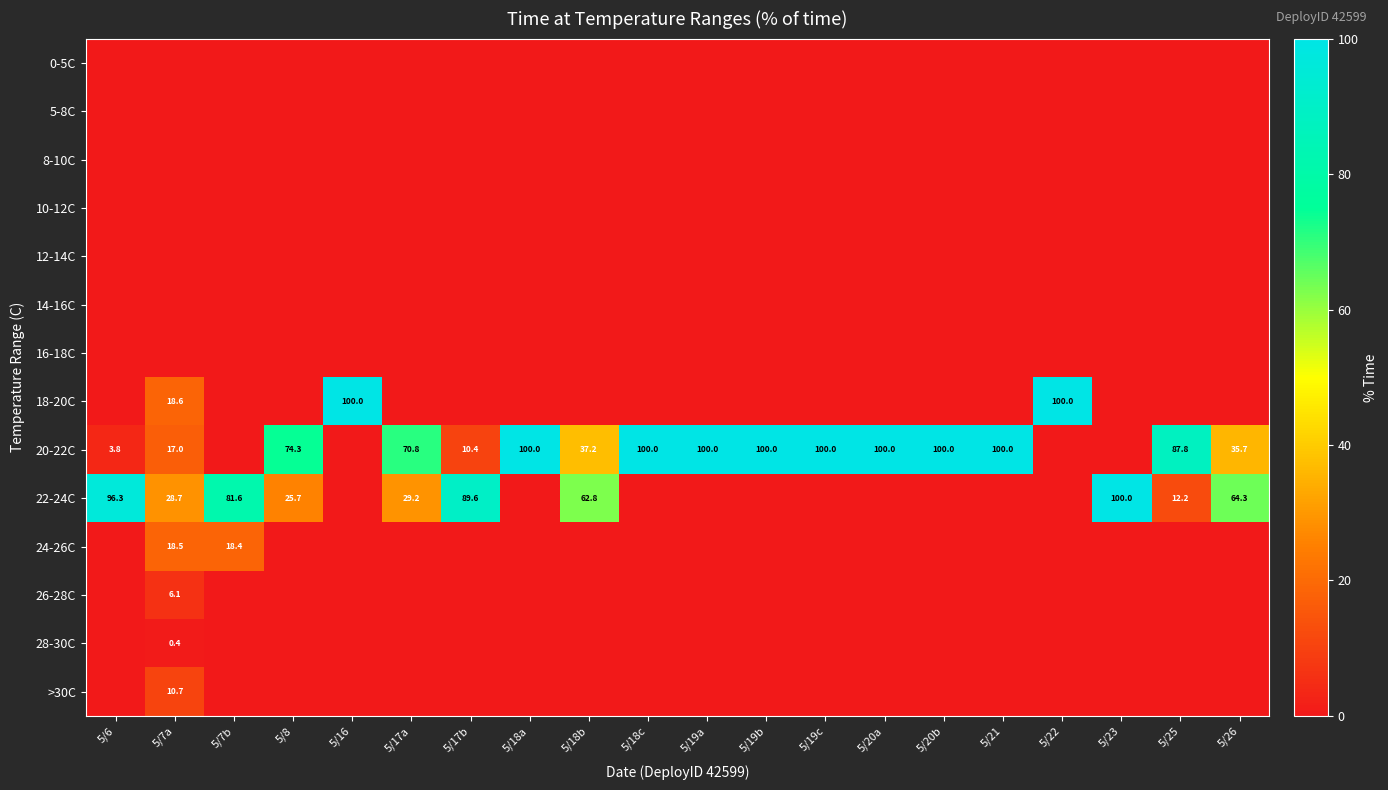

Where is 12-14C nearest to the value 0?

5/6